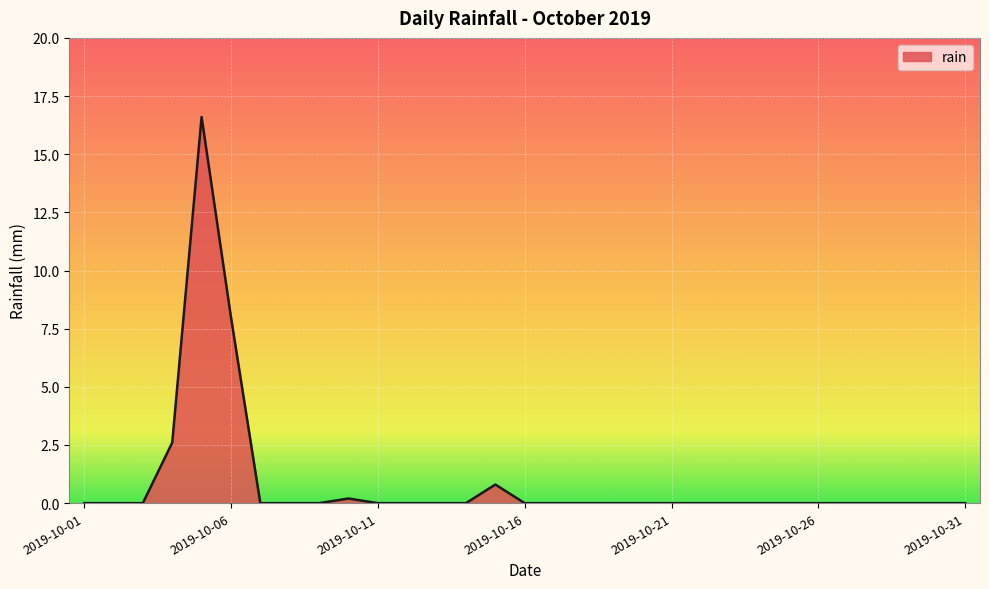

What is the difference between the maximum and minimum values?

16.6